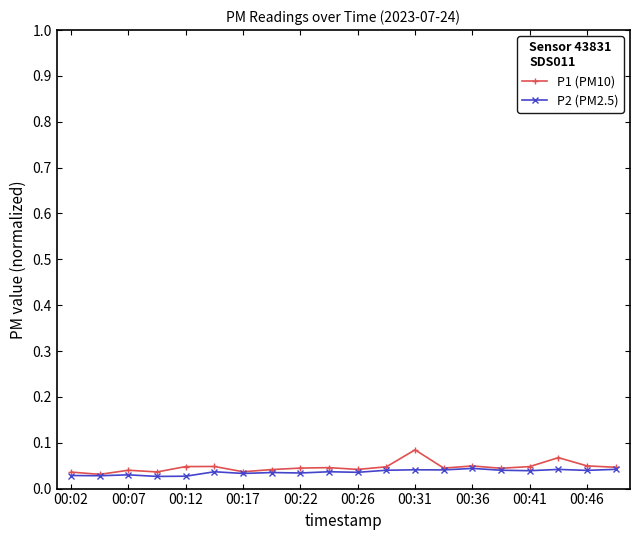

List the series in order of their peak value, lowest first.

P2 (PM2.5), P1 (PM10)